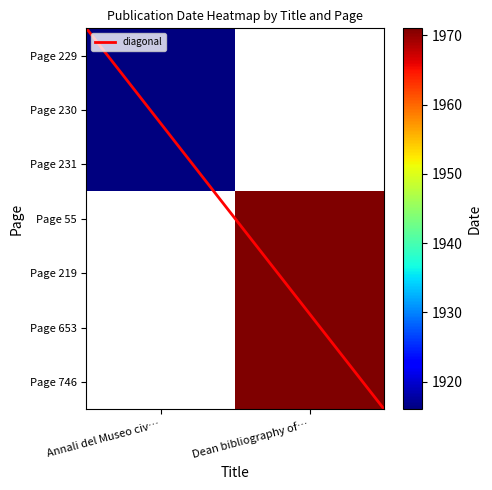

Reading left to right, list all the values displayed in this chart.

Annali del Museo civico di storia naturale: Page 229=1916	Page 230=1916	Page 231=1916	Page 55=0	Page 219=0	Page 653=0	Page 746=0
Dean bibliography of fishes: Page 229=0	Page 230=0	Page 231=0	Page 55=1971	Page 219=1971	Page 653=1971	Page 746=1971